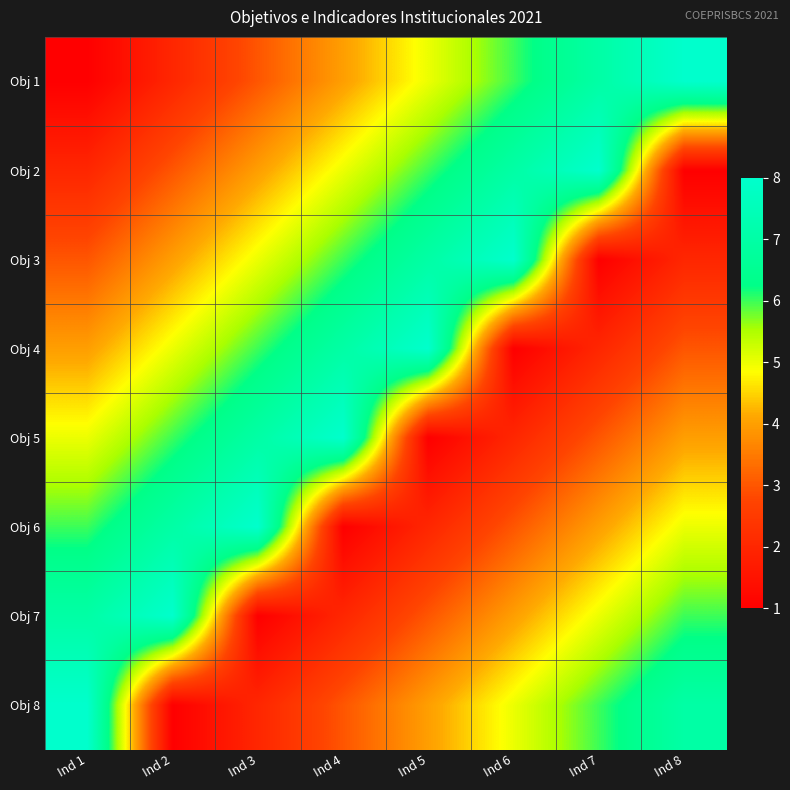

Reading right to left, extract all data points from this chart.

Obj 1: Ind 8=8	Ind 7=7	Ind 6=6	Ind 5=5	Ind 4=4	Ind 3=3	Ind 2=2	Ind 1=1
Obj 2: Ind 8=1	Ind 7=8	Ind 6=7	Ind 5=6	Ind 4=5	Ind 3=4	Ind 2=3	Ind 1=2
Obj 3: Ind 8=2	Ind 7=1	Ind 6=8	Ind 5=7	Ind 4=6	Ind 3=5	Ind 2=4	Ind 1=3
Obj 4: Ind 8=3	Ind 7=2	Ind 6=1	Ind 5=8	Ind 4=7	Ind 3=6	Ind 2=5	Ind 1=4
Obj 5: Ind 8=4	Ind 7=3	Ind 6=2	Ind 5=1	Ind 4=8	Ind 3=7	Ind 2=6	Ind 1=5
Obj 6: Ind 8=5	Ind 7=4	Ind 6=3	Ind 5=2	Ind 4=1	Ind 3=8	Ind 2=7	Ind 1=6
Obj 7: Ind 8=6	Ind 7=5	Ind 6=4	Ind 5=3	Ind 4=2	Ind 3=1	Ind 2=8	Ind 1=7
Obj 8: Ind 8=7	Ind 7=6	Ind 6=5	Ind 5=4	Ind 4=3	Ind 3=2	Ind 2=1	Ind 1=8